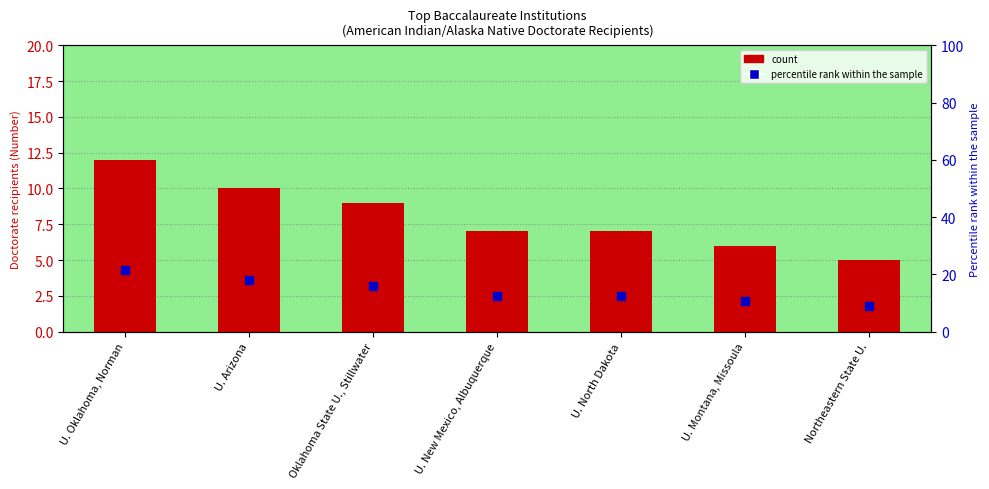

Which series reaches the maximum Y coordinate?

percentile rank within the sample